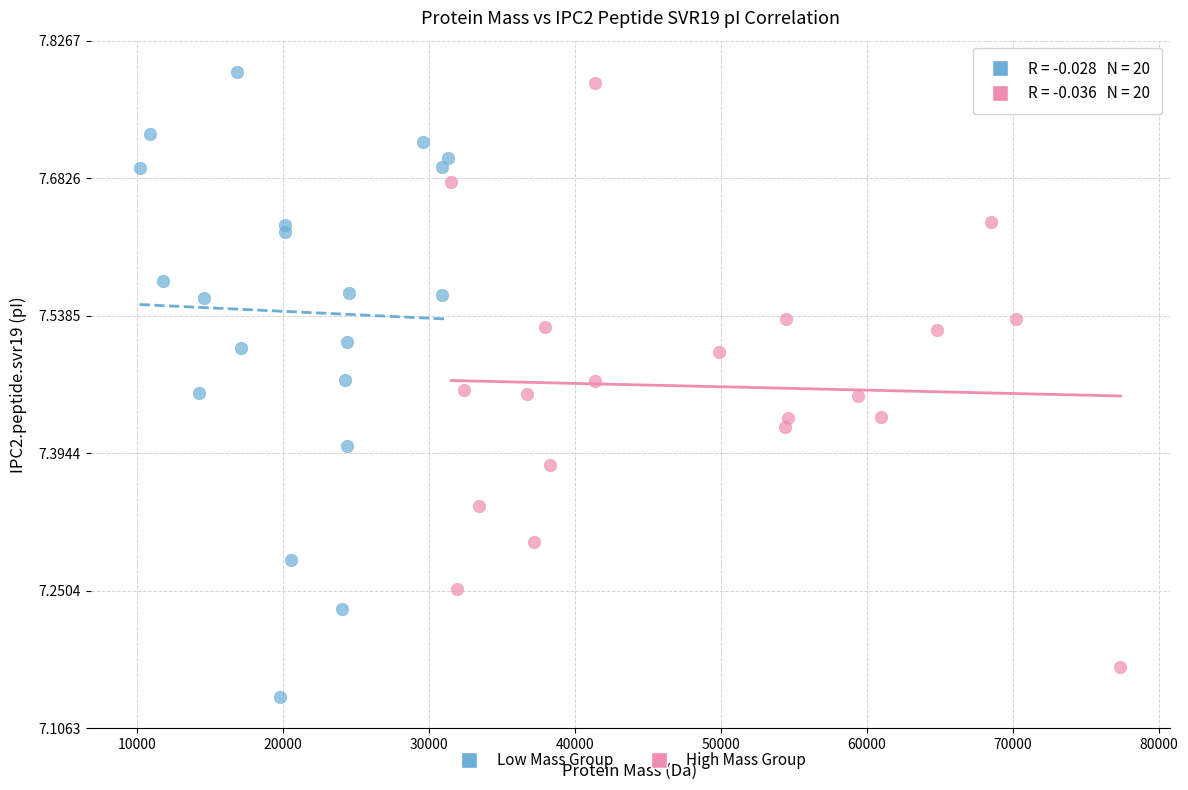

Which series contains the lowest Y value?

Low Mass Group